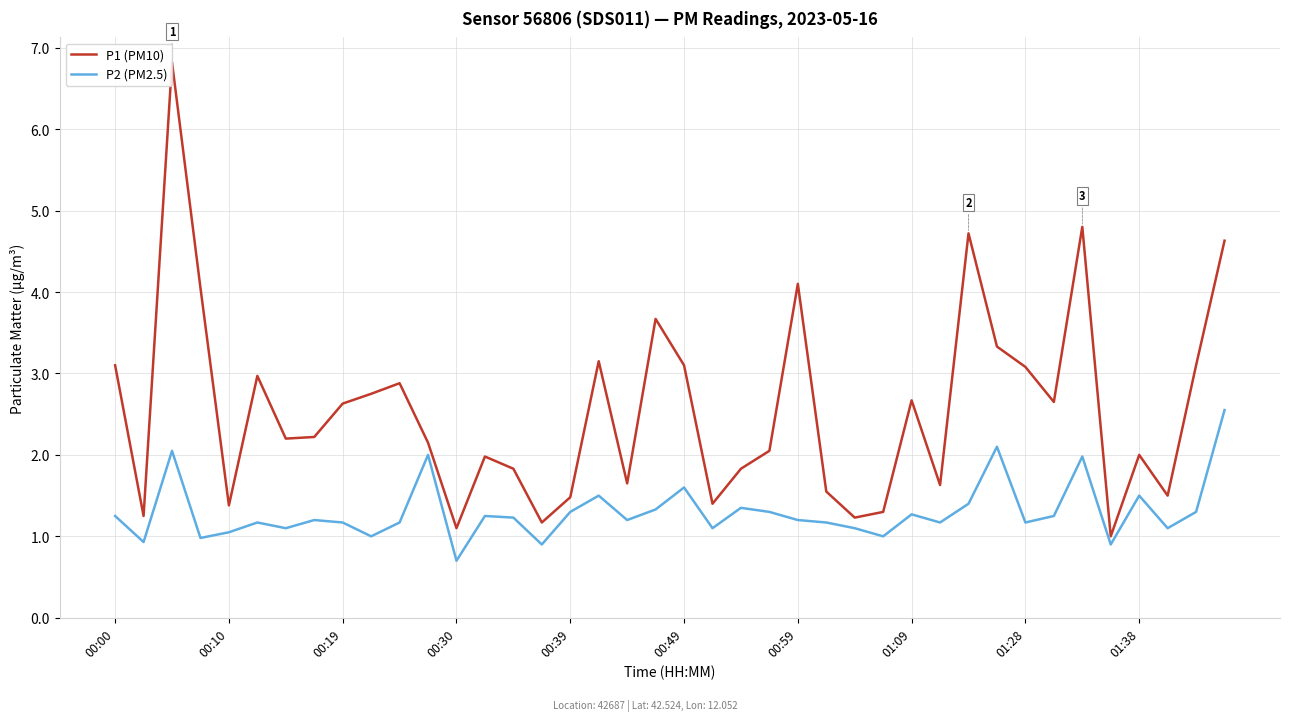

In P1 (PM10), how many points are lower than both neighbors (excluding endpoints)?

12